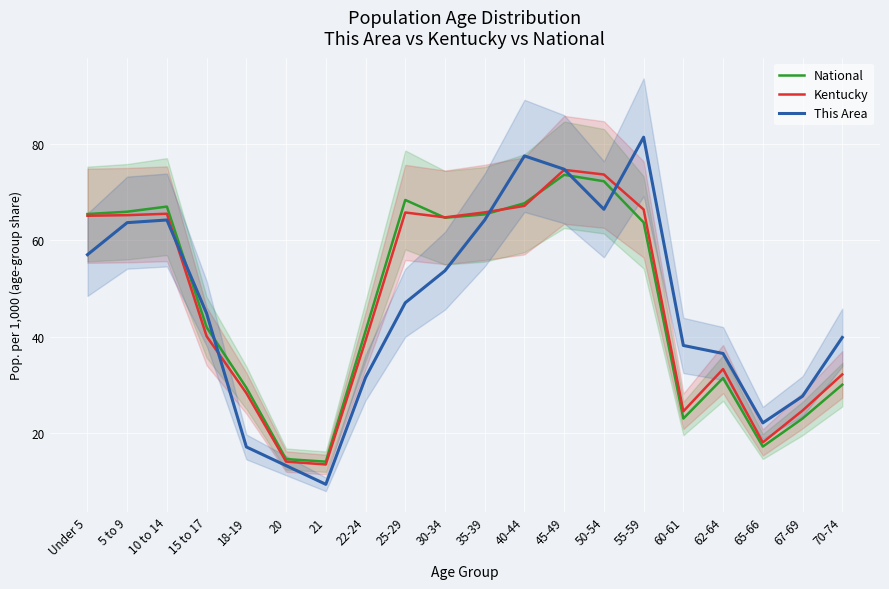

Rank the categories by Kentucky value from highest to lowest.

45-49, 50-54, 40-44, 55-59, 35-39, 25-29, 10 to 14, 5 to 9, Under 5, 30-34, 15 to 17, 22-24, 62-64, 70-74, 18-19, 67-69, 60-61, 65-66, 20, 21